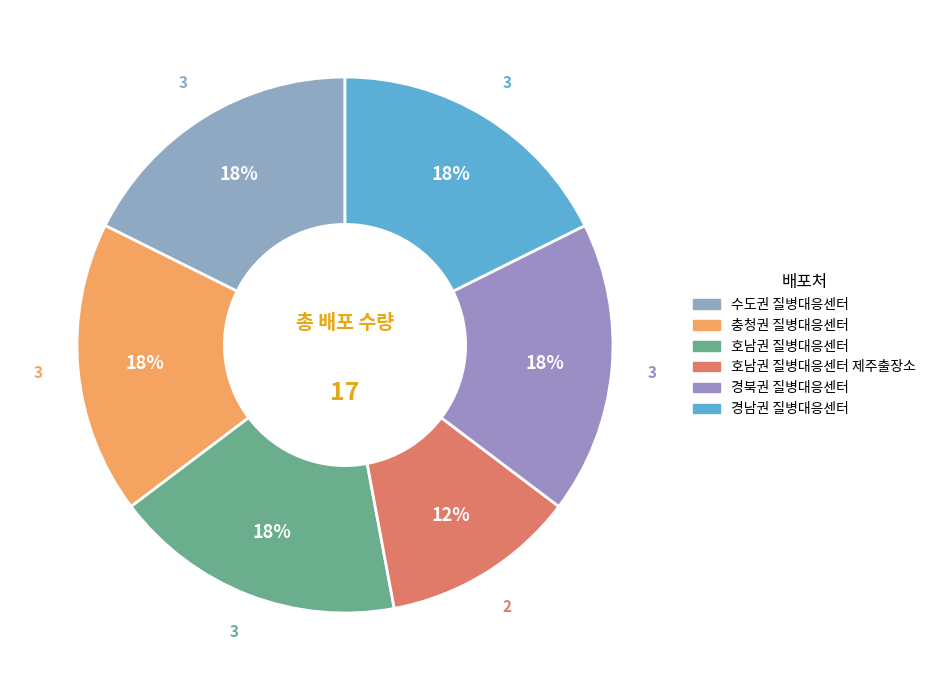

How many segments does this pie chart have?

6